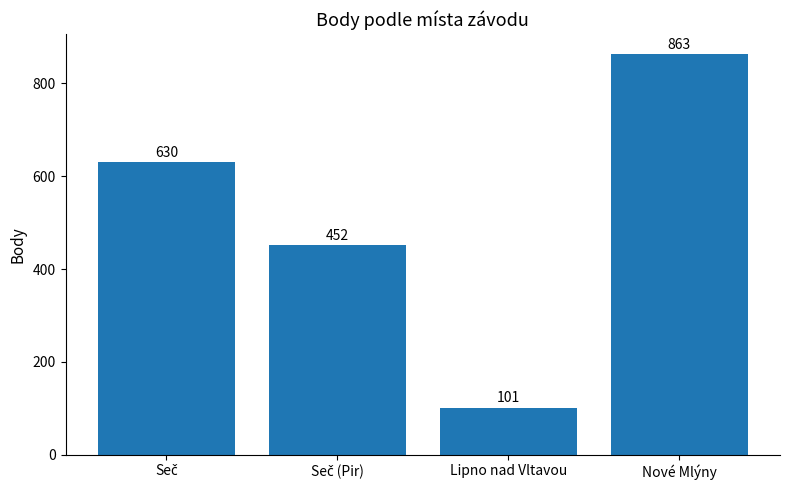

What is the change in value from Lipno nad Vltavou to Nové Mlýny?

+762